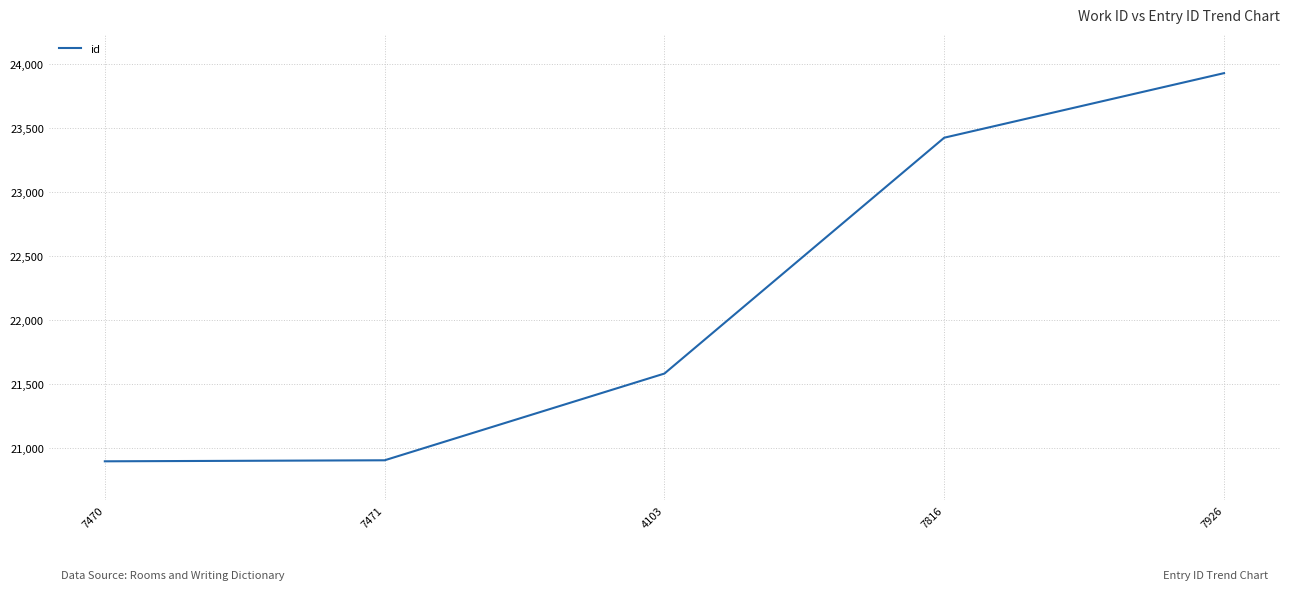

Is it true that the value at 4103 is 21584?

True